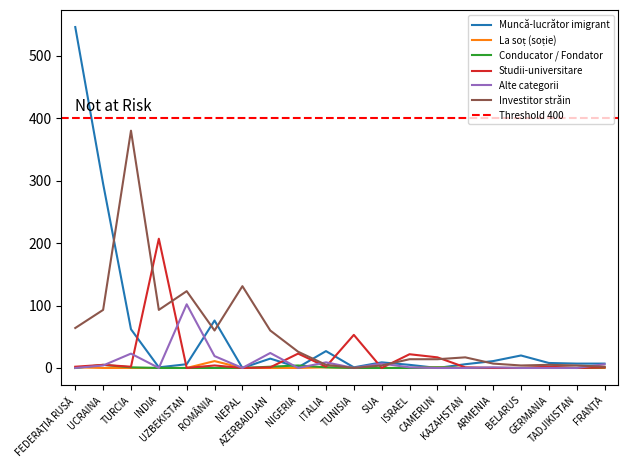

Rank the series by their maximum value, from lowest to highest.

Conducator / Fondator cu inv. cap.str (persoane), La soț (soție) (persoane), Alte categorii (persoane), Studii-universitare (persoane), Investitor străin (persoane), Muncă-lucrător imigrant (persoane)